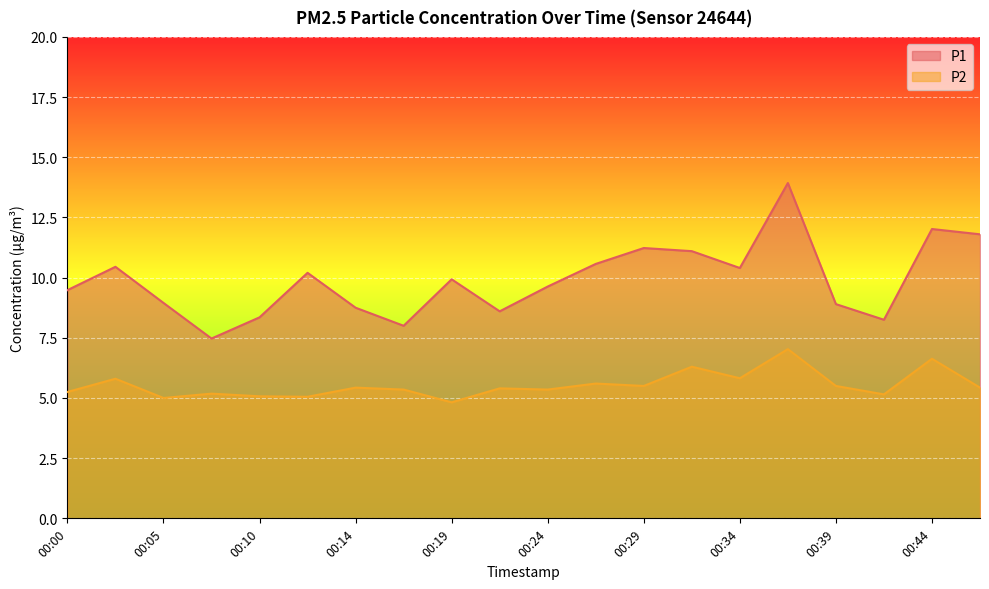

Which series has the widest spread of values?

P1